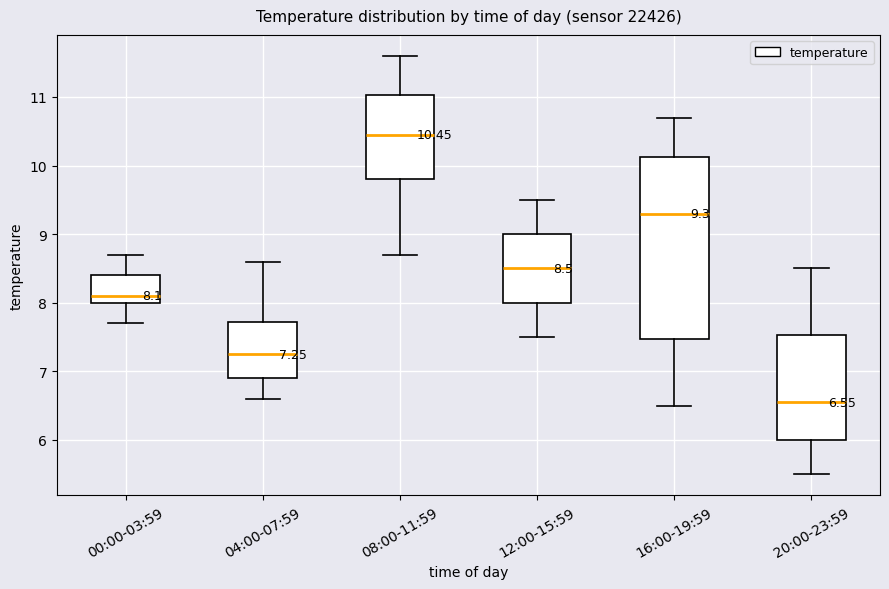

Which box's median line is the lowest?

20:00-23:59